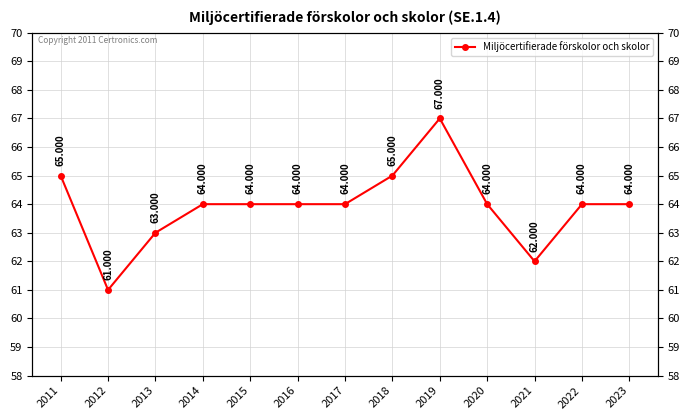

At which label is the value closest to 64?

2014